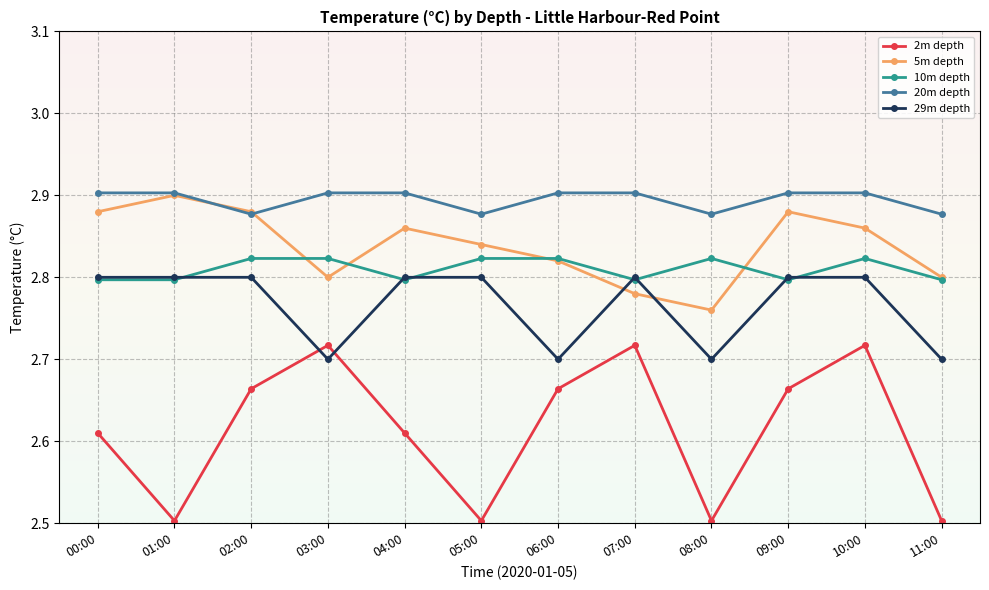

How many interior local valleys does the 20m depth series have?

3